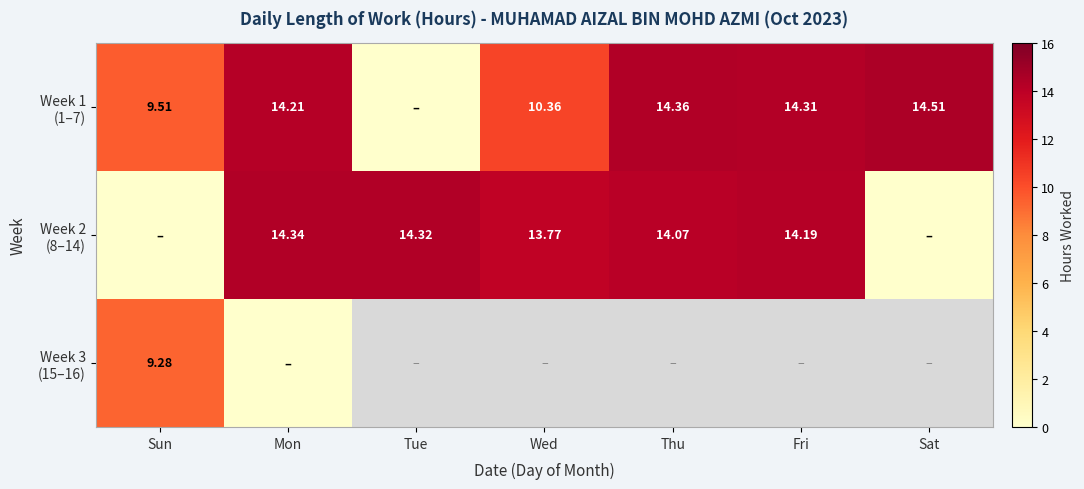

Which series has the largest range (max minus min)?

Week 1 (1–7)